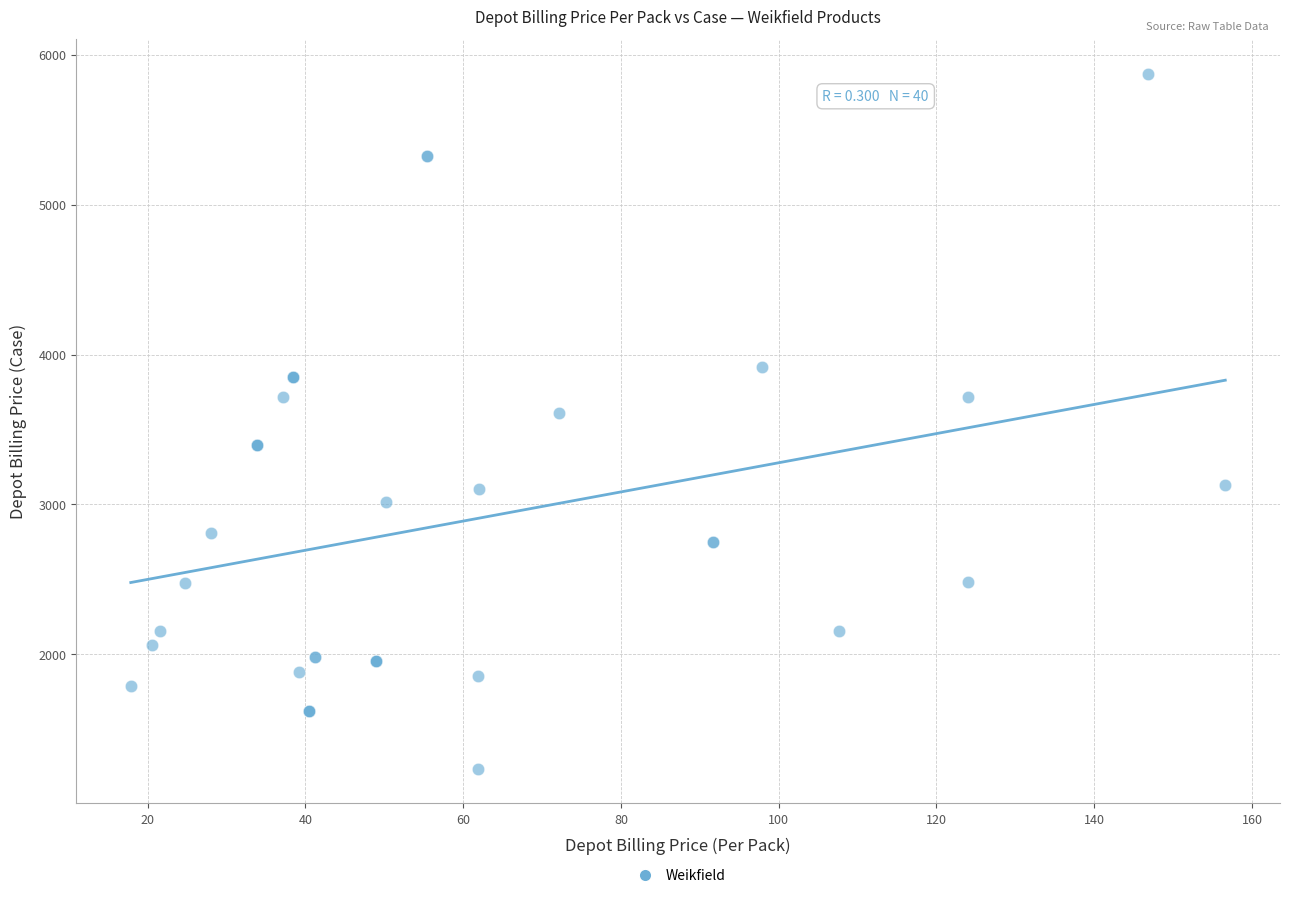

What Y value in the scatter plot is closest to 3555?

3609.4